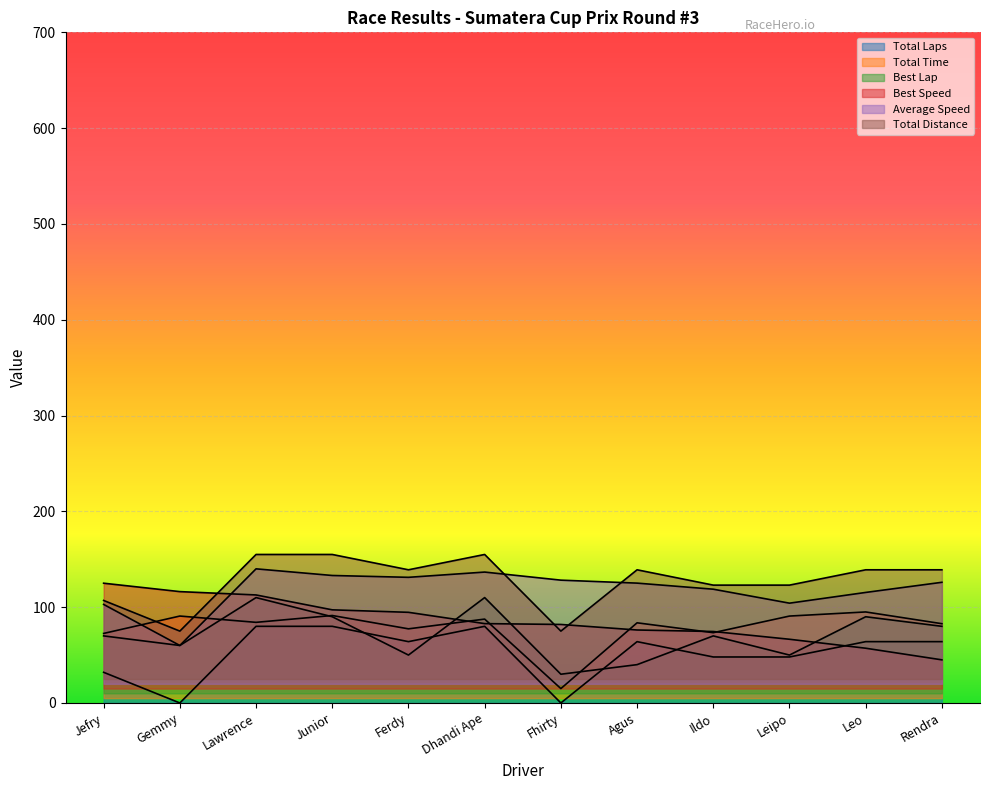

True or false: Total Laps has a value of 64.0 at Agus.

True